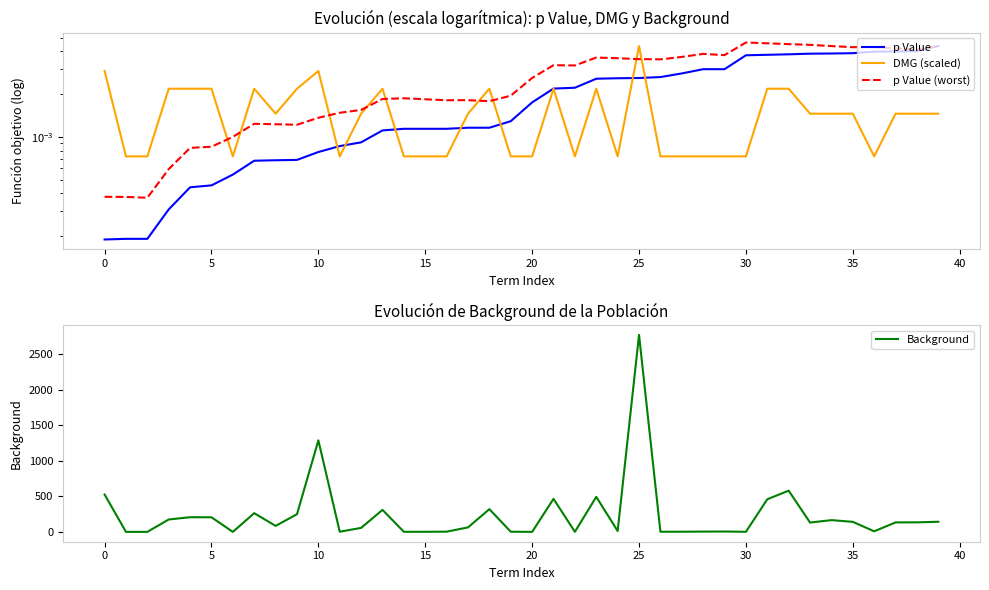

The value of Background at 0 is 526. True or false?

True